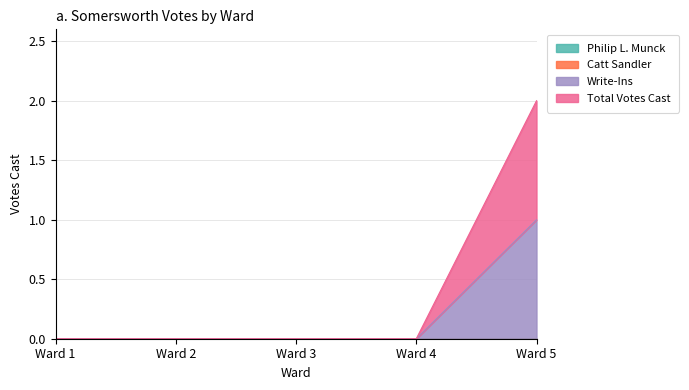

True or false: Total Votes Cast has a value of 2 at Ward 5.

True